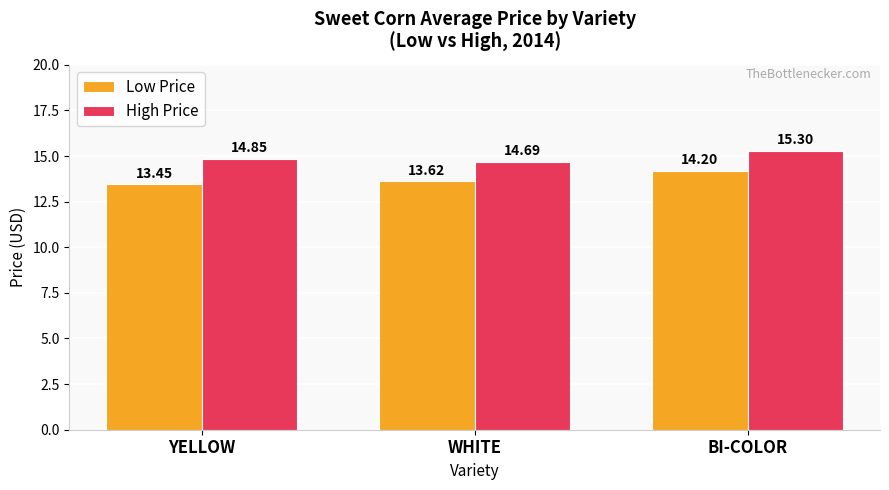

The Low Price series shows 13.6 at WHITE. True or false?

True